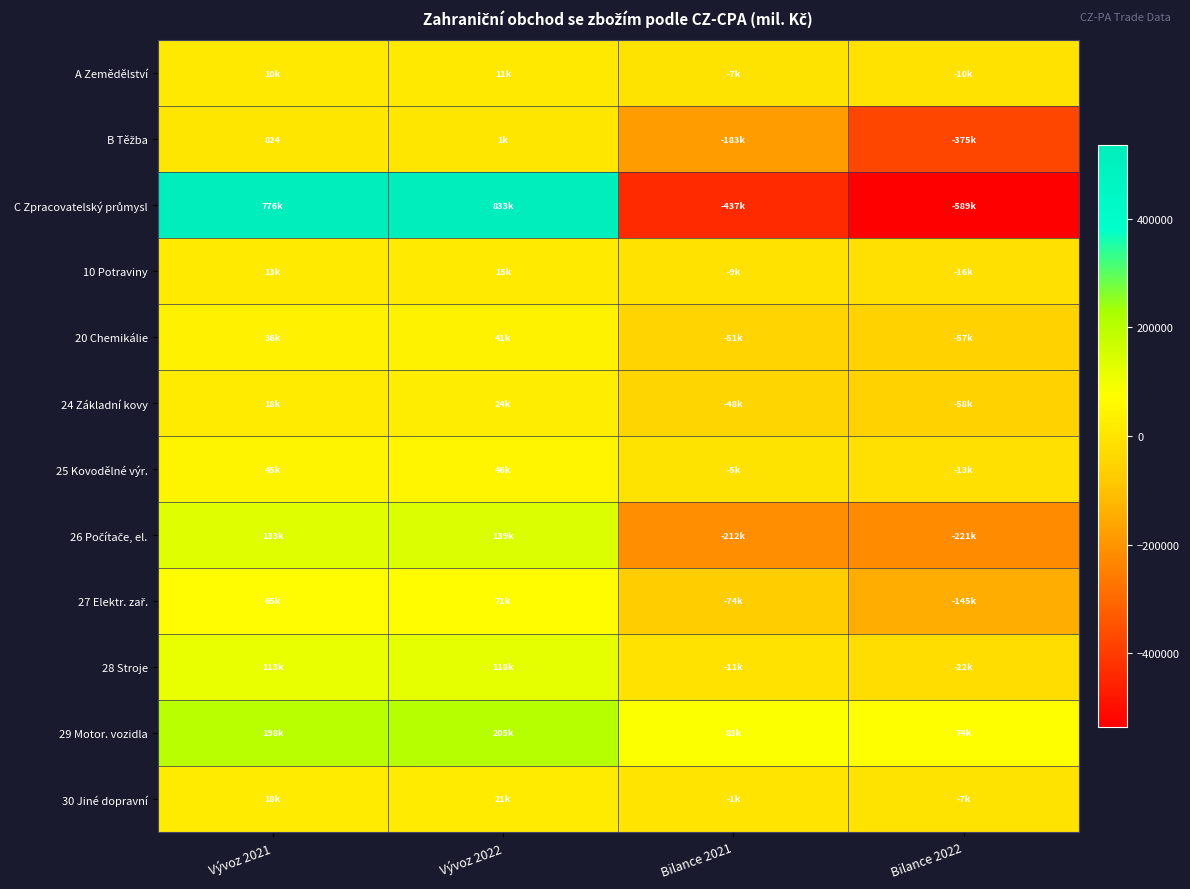

Which series has the widest spread of values?

C Zpracovatelský průmysl